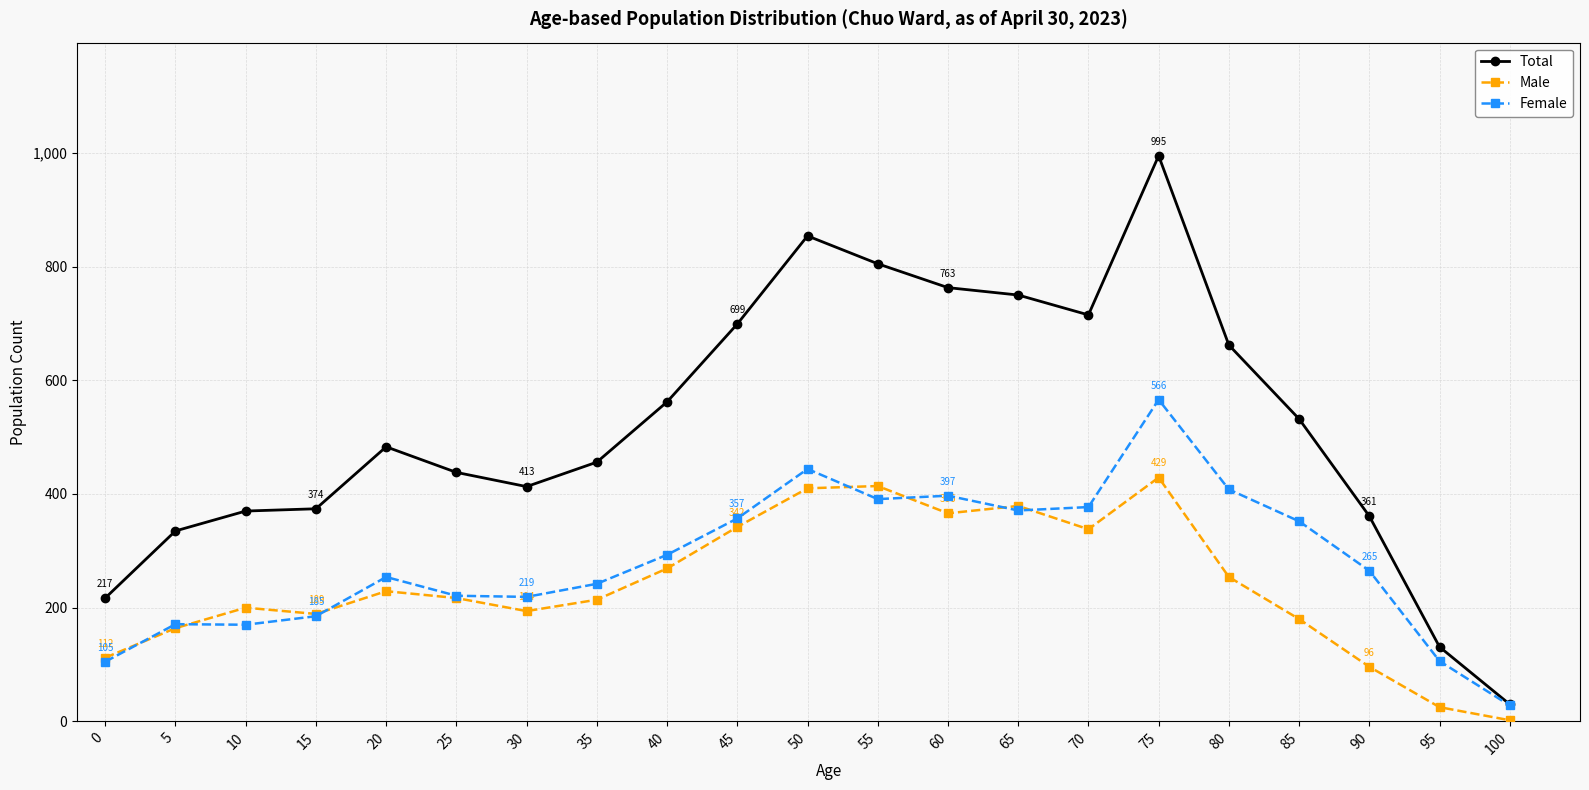

At which category is the sum across all series the highest?

75